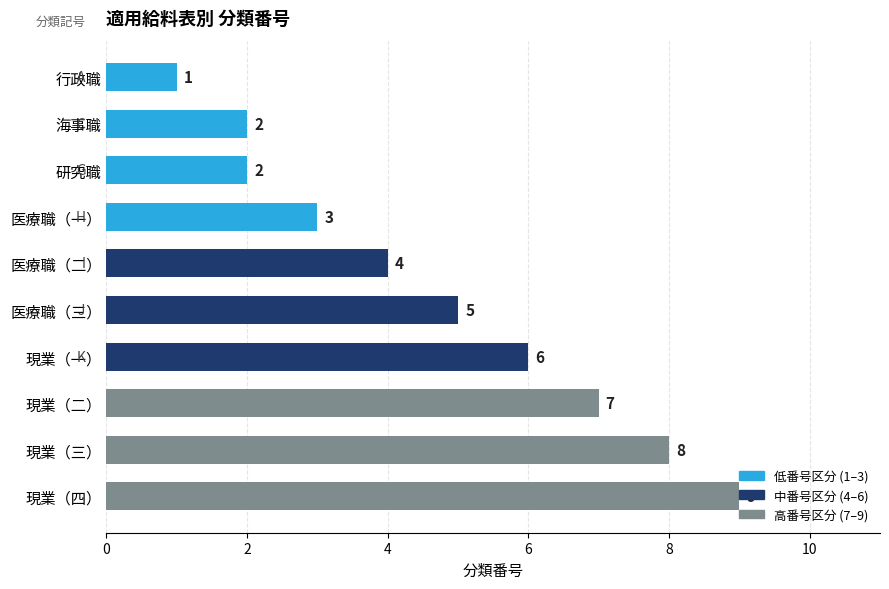

True or false: the data shows 4 at 現業（四）.

False